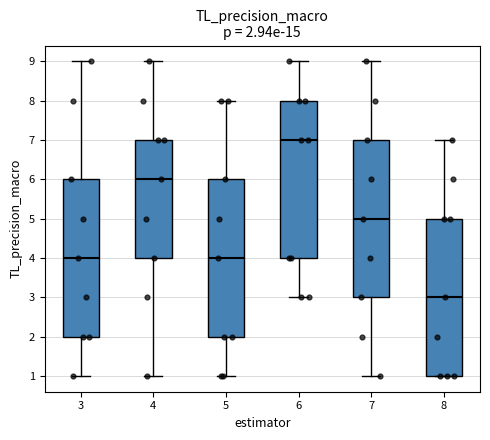

Which box has the lowest median line?

8